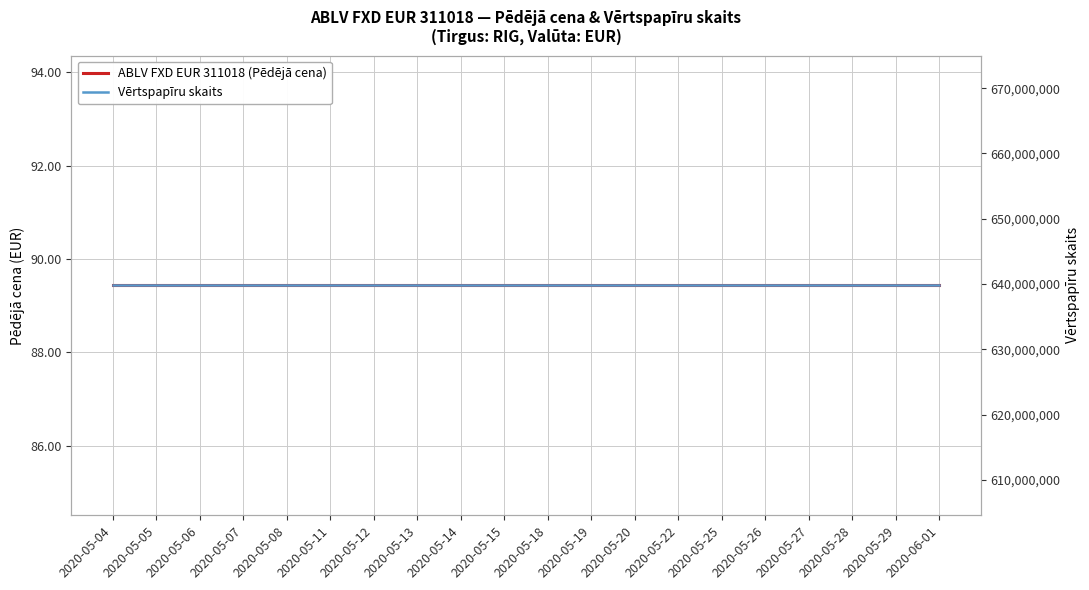

What is the label of the 13th point from the right?

2020-05-13